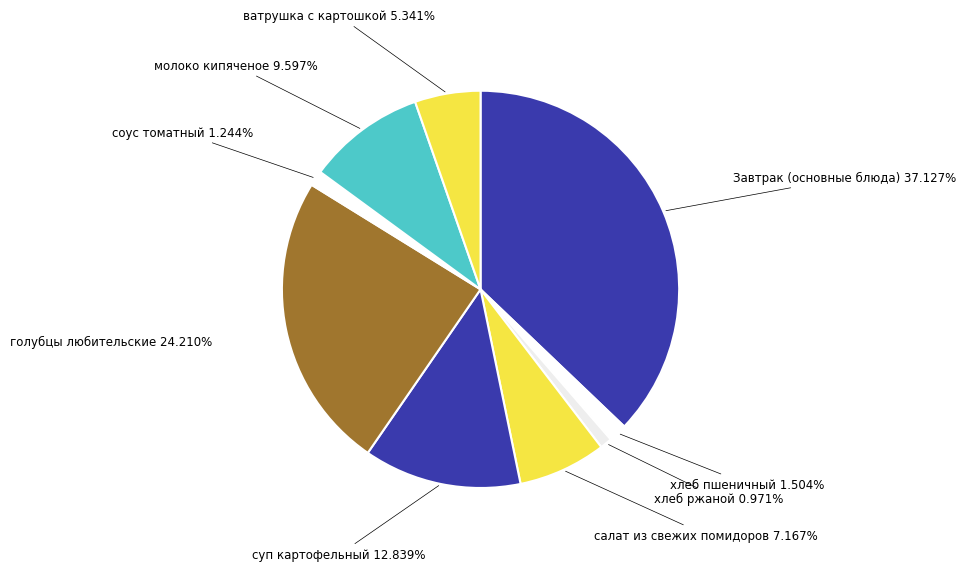

Is there a majority slice in this chart?

No